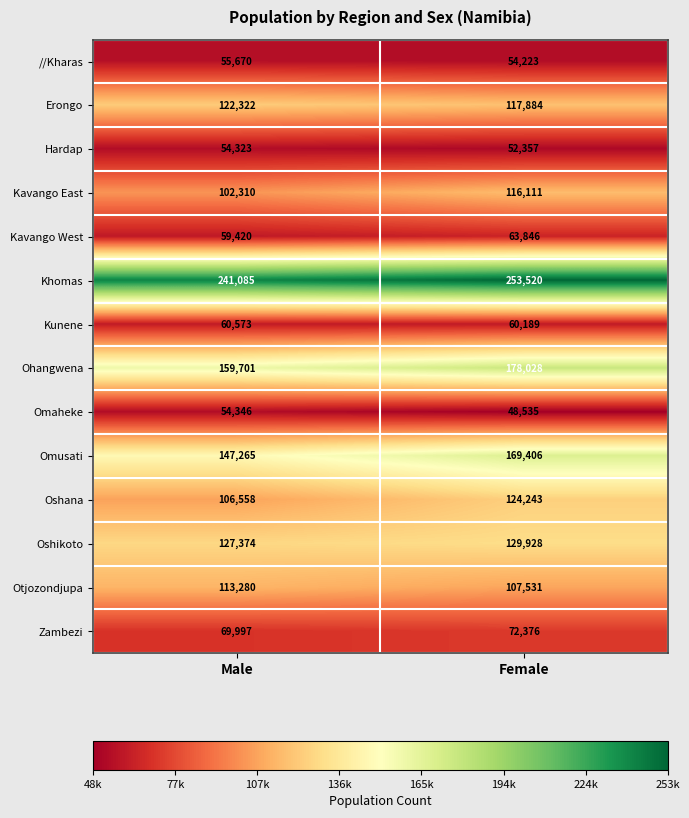

What is the difference between the Erongo values at Male and Female?

4438